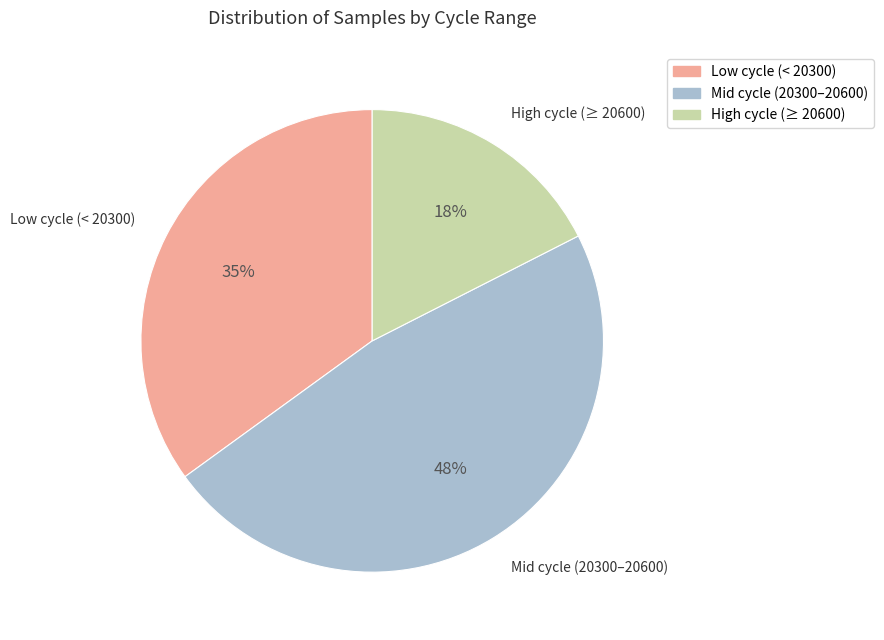

To the nearest percent, what portion does High cycle (≥ 20600) represent?

18%